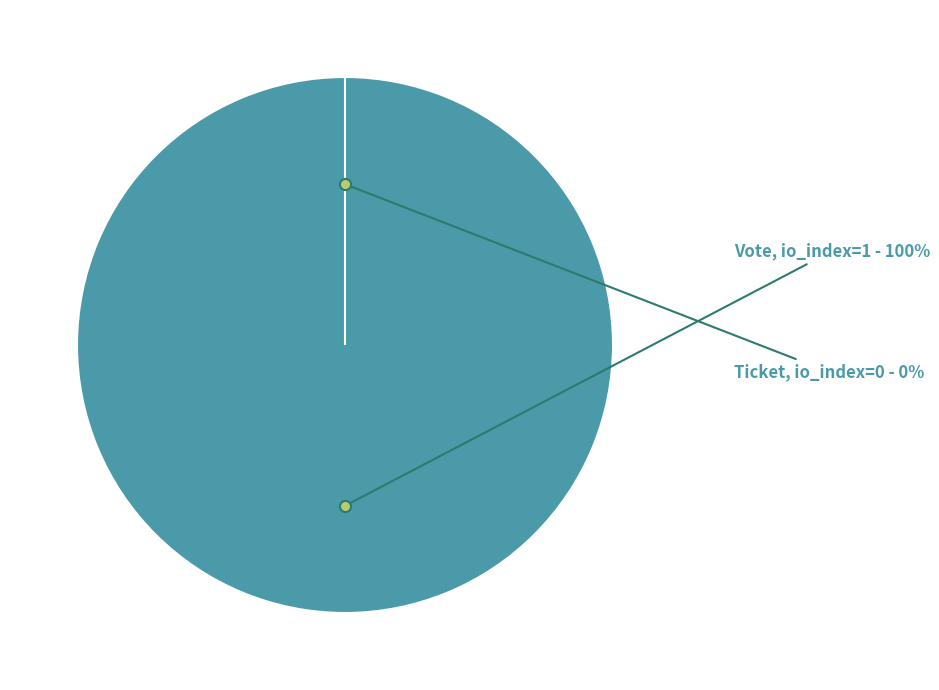

Do Vote and Ticket together represent more than half of the pie?

Yes